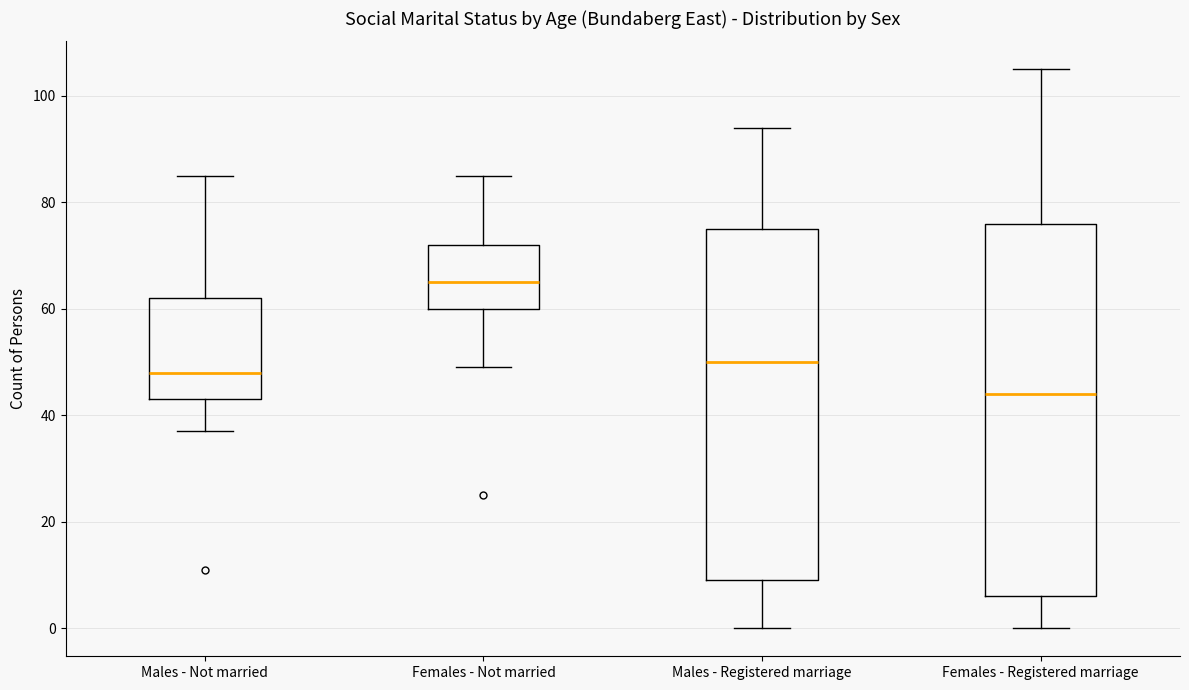

Reading left to right, transcribe this box plot: for each box, give where its median line is, the range the box spans, and where its two whiskers end, as read against the y-axis. The values are not printed on the chart, so give them approximately, as read against the axis.

Males - Not married: median 48, box 44 to 62, whiskers 38 to 86
Females - Not married: median 66, box 60 to 72, whiskers 50 to 86
Males - Registered marriage: median 50, box 10 to 76, whiskers 0 to 94
Females - Registered marriage: median 44, box 6 to 76, whiskers 0 to 106